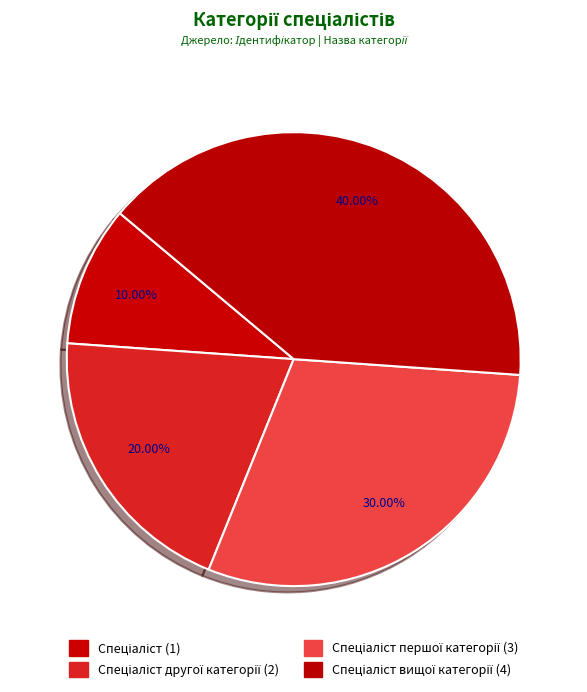

Does any single category account for the majority?

No